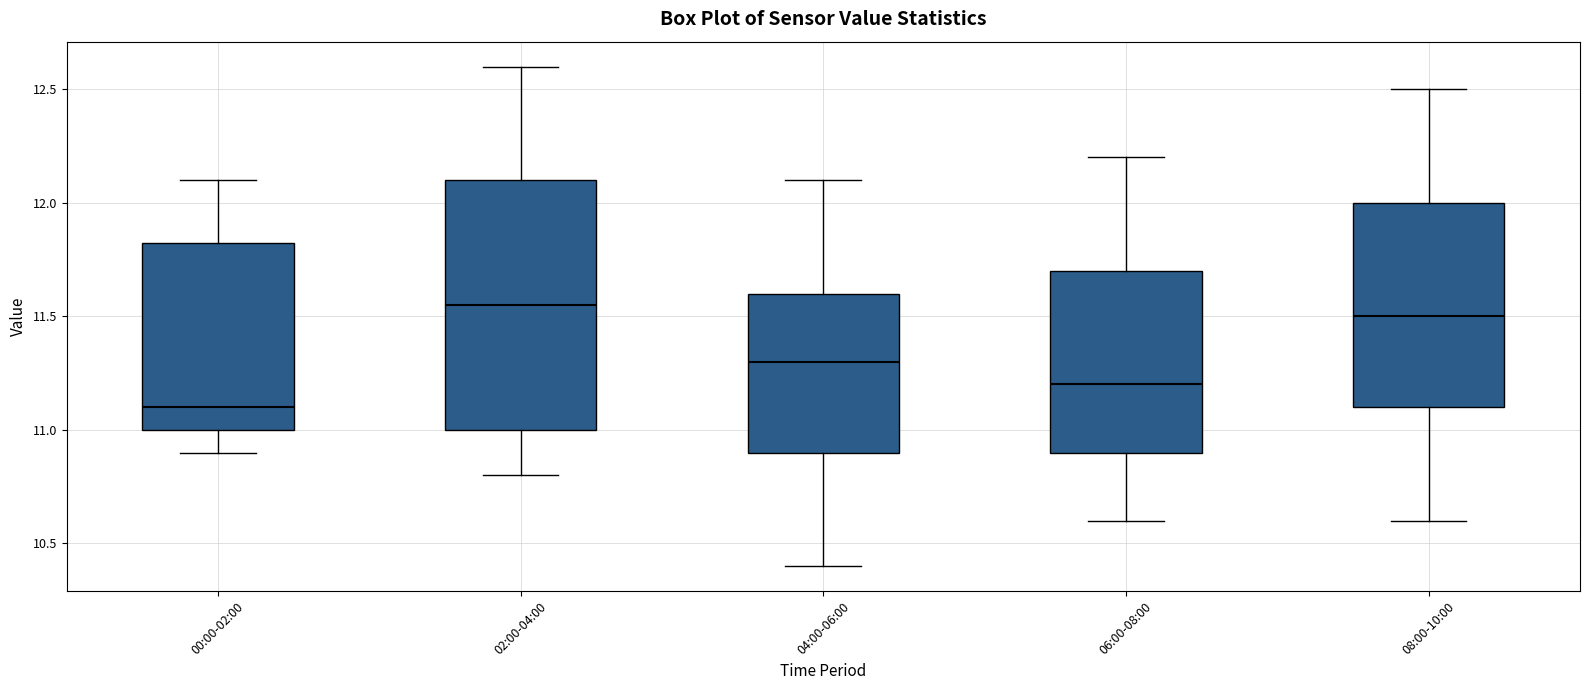

Where is the upper edge of the box for 04:00-06:00 on the y-axis? The values are not printed on the chart, so give them approximately, as read against the axis.

11.60